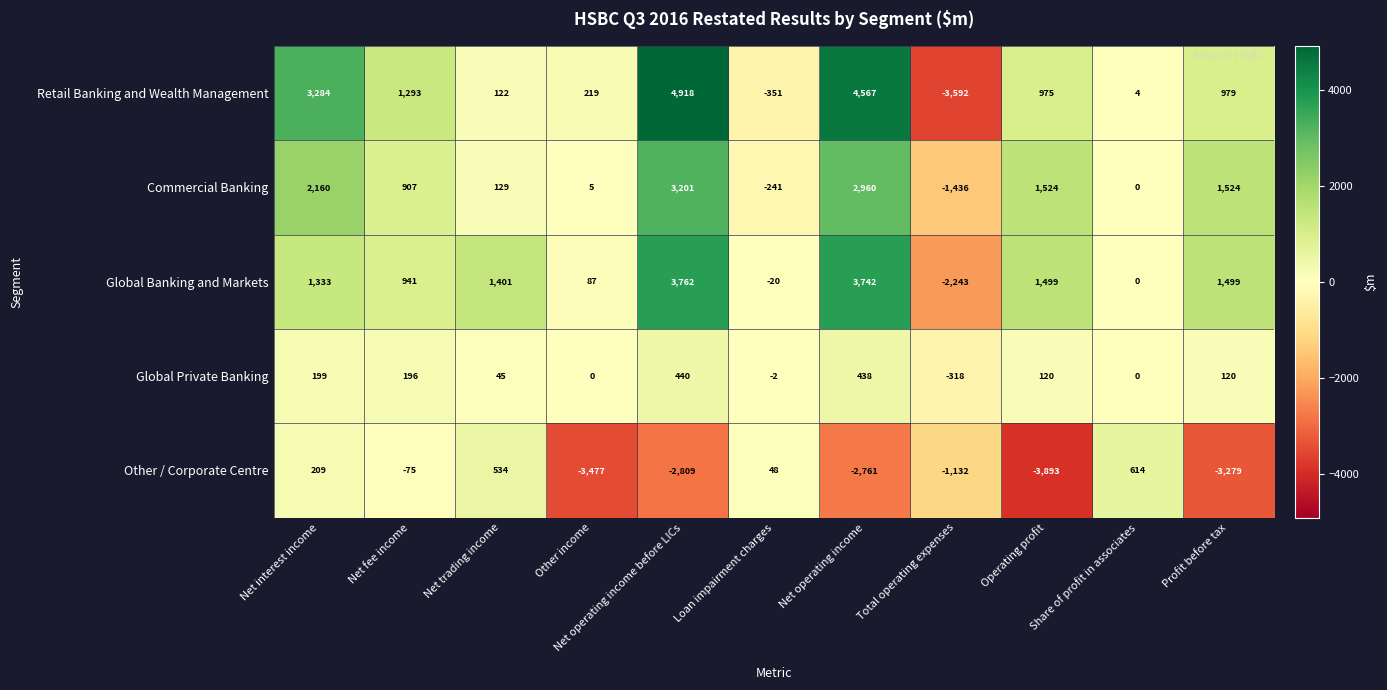

What is the smallest value displayed?

-3893